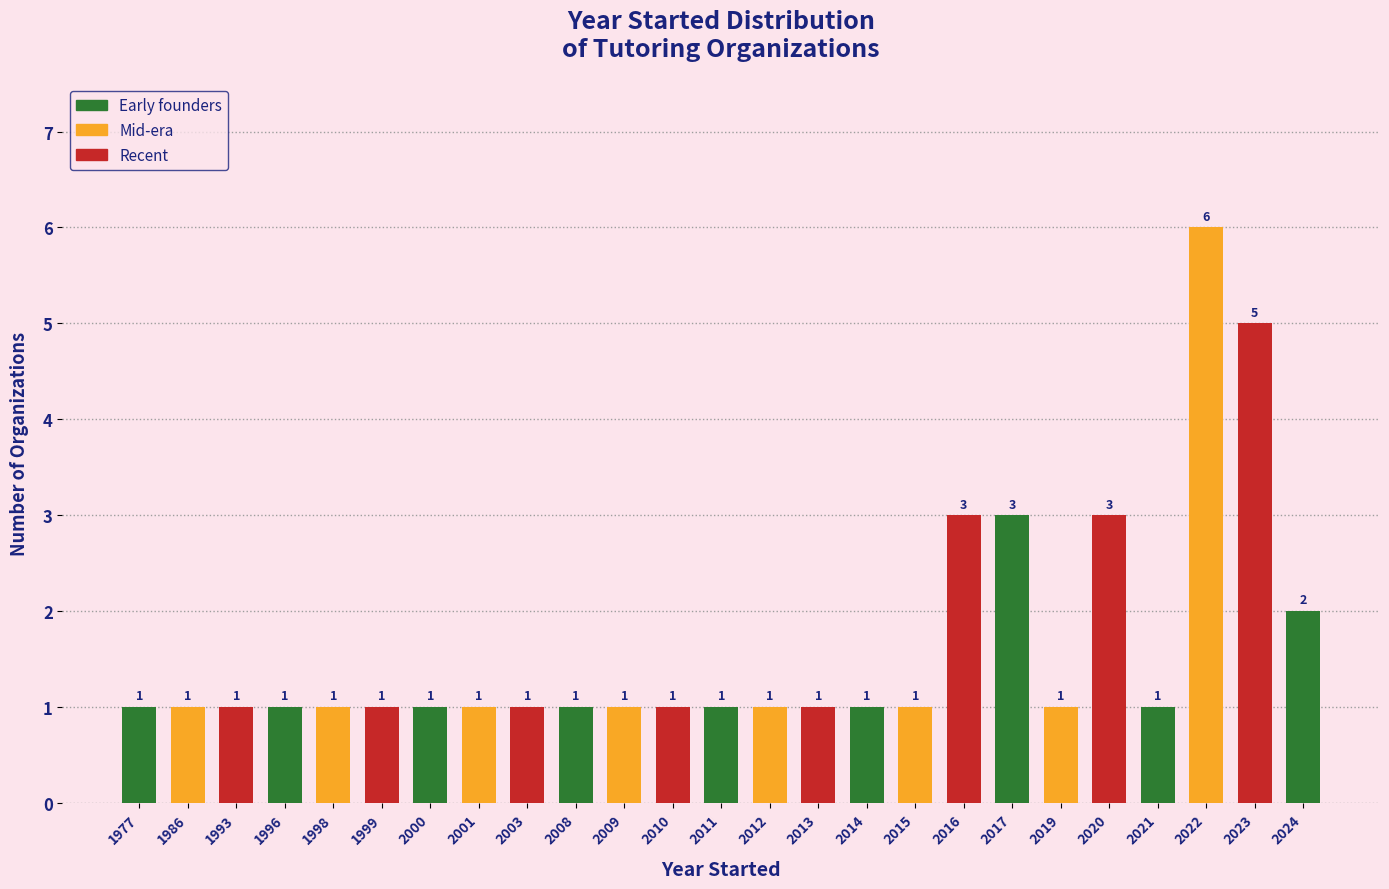

Reading left to right, extract all data points from this chart.

1	1	1	1	1	1	1	1	1	1	1	1	1	1	1	1	1	3	3	1	3	1	6	5	2